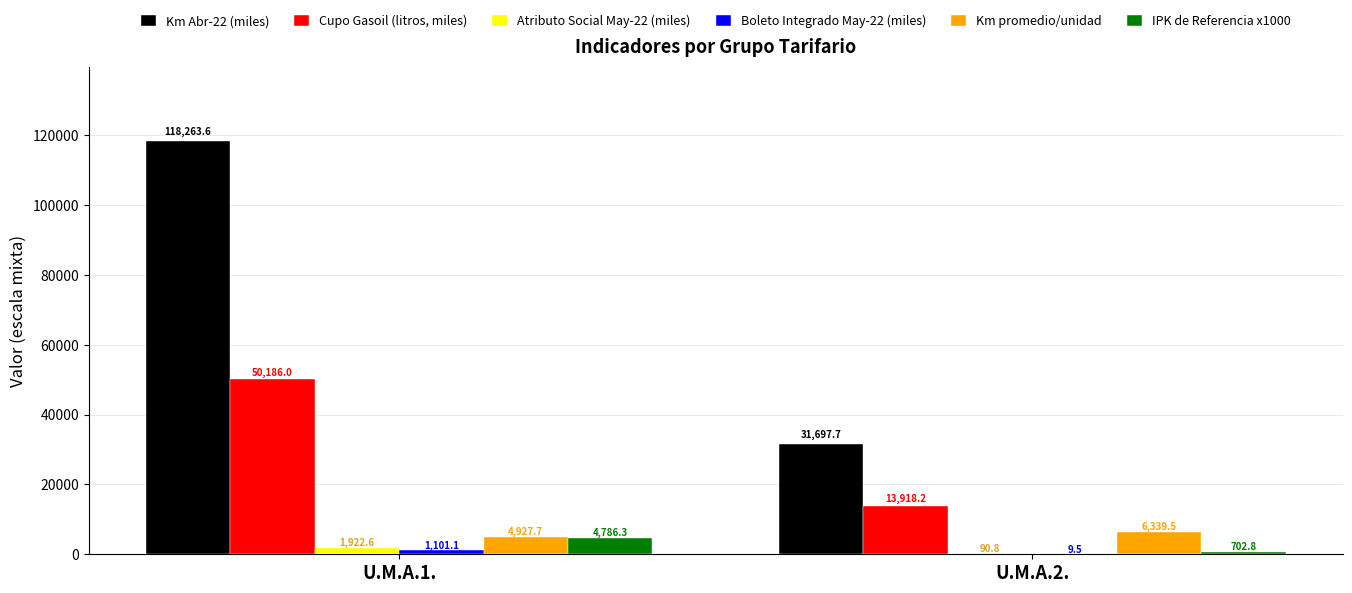

What is the sum of all Km Abr-22 (miles) values?

149961.3